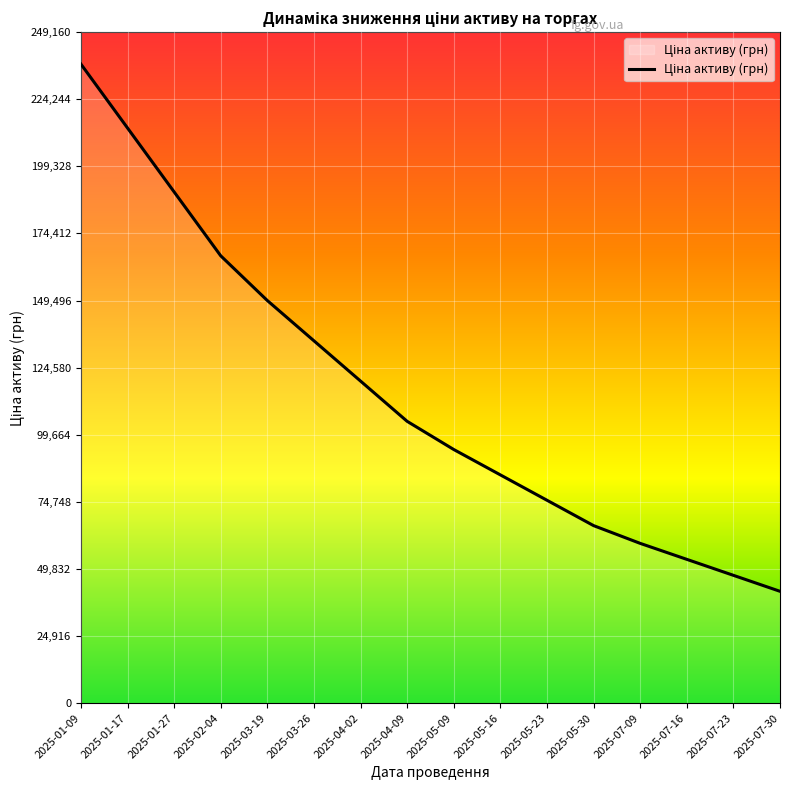

How many series are shown in this chart?

1